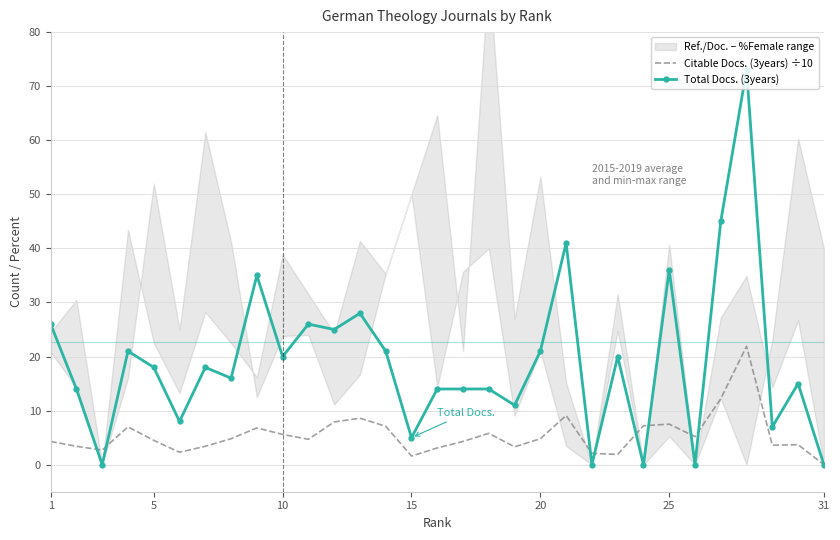

How many positive values does the Total Docs. (3years) series have?

26